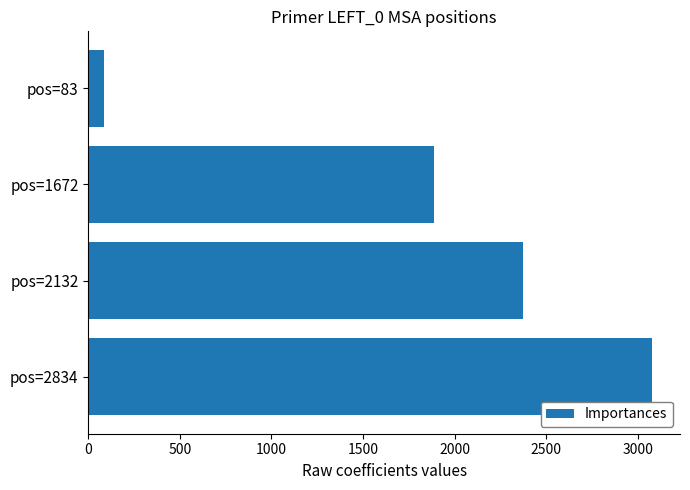

What is the greatest value displayed?

3077